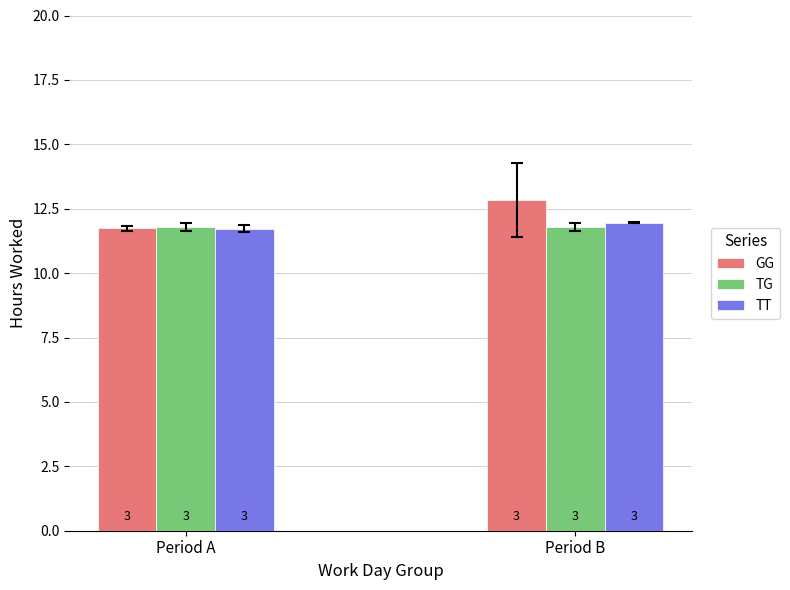

What is the difference between the highest and lowest values at Period A?

0.1